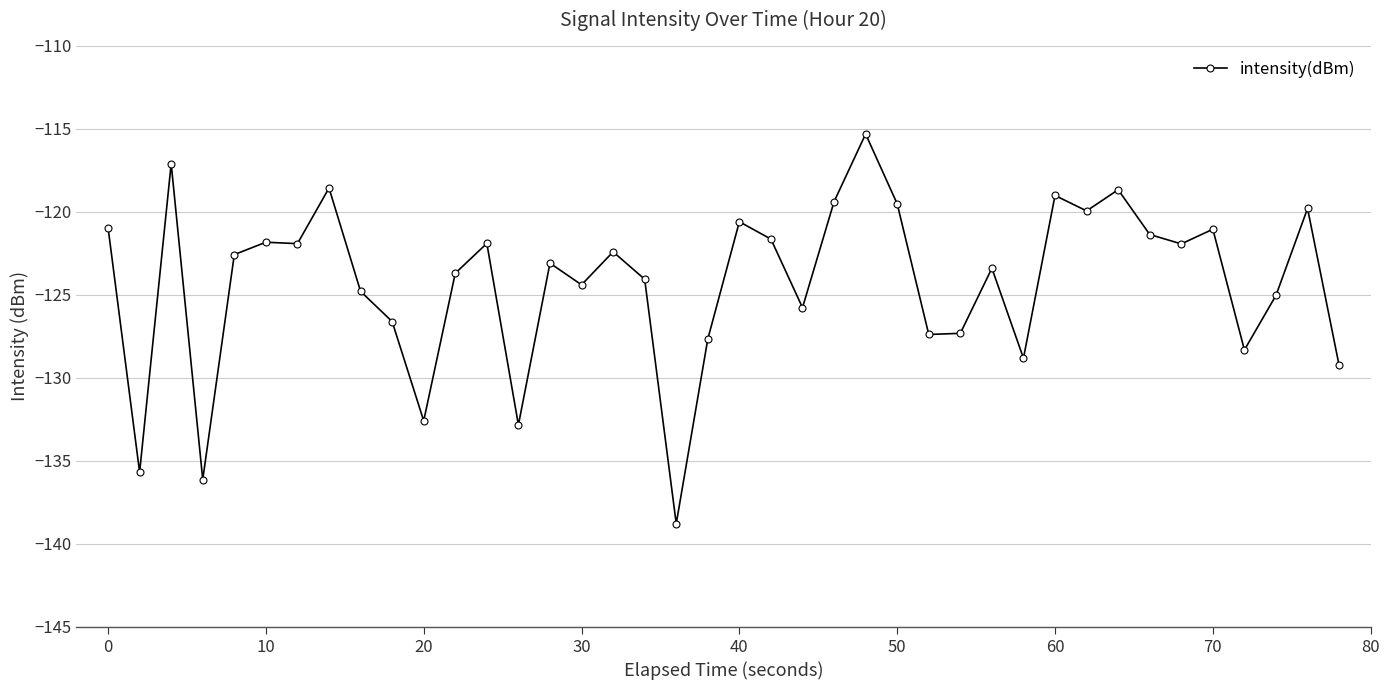

What is the smallest value displayed?

-138.8